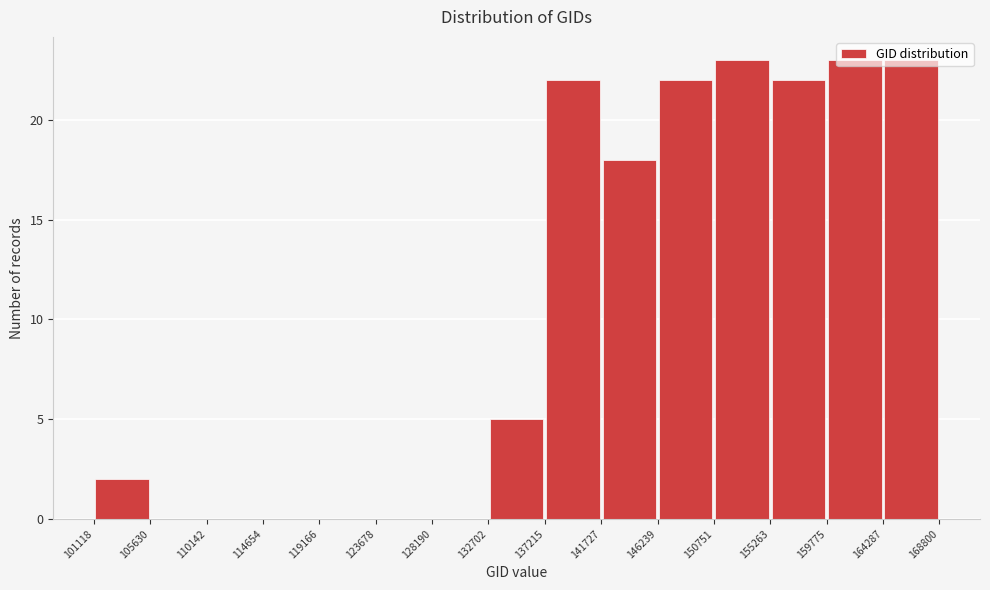

Reading left to right, list every bar in this chart as the range it spans on the x-axis followed by its height. The values are not printed on the chart, so give them approximately, as read against the axis.

101118 to 105630: 2
105630 to 110142: 0
110142 to 114654: 0
114654 to 119166: 0
119166 to 123678: 0
123678 to 128190: 0
128190 to 132702: 0
132702 to 137215: 5
137215 to 141727: 22
141727 to 146239: 18
146239 to 150751: 22
150751 to 155263: 23
155263 to 159775: 22
159775 to 164287: 23
164287 to 168800: 23